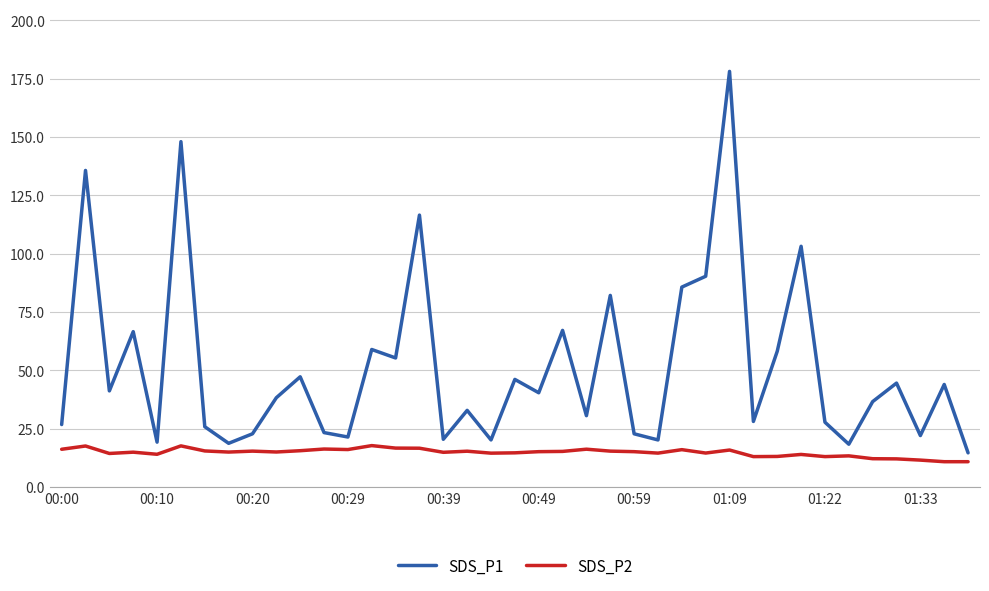

Which series has the largest total across all categories?

SDS_P1